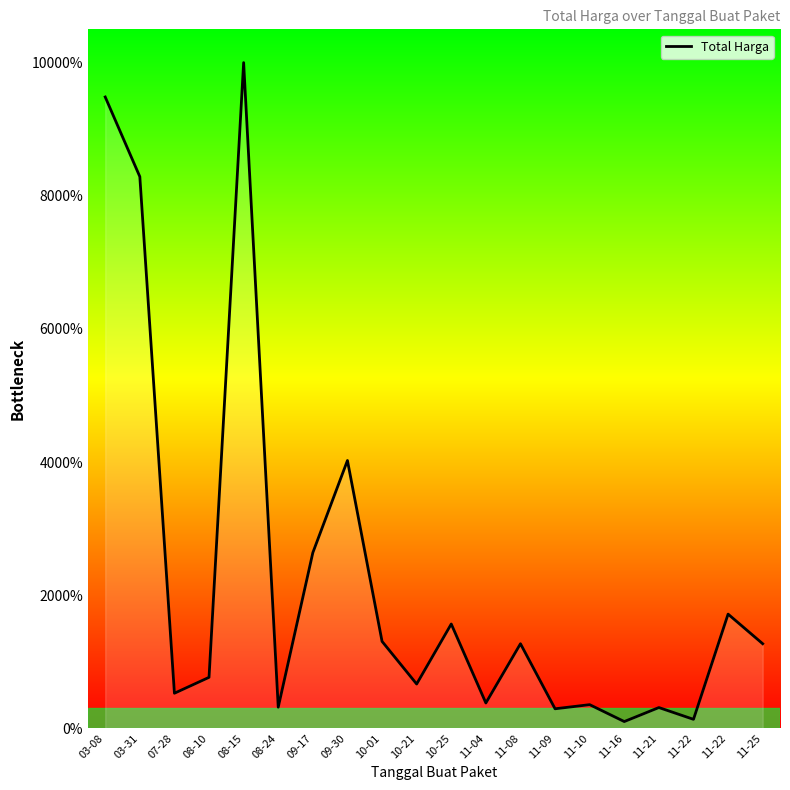

How many points are lower than both their immediate neighbors (excluding endpoints)?

7